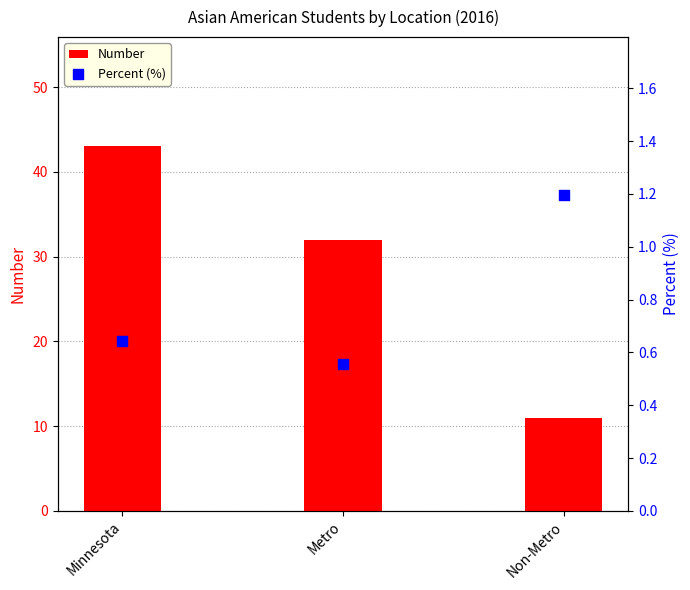

At how many categories does at least one series exceed 42?

1